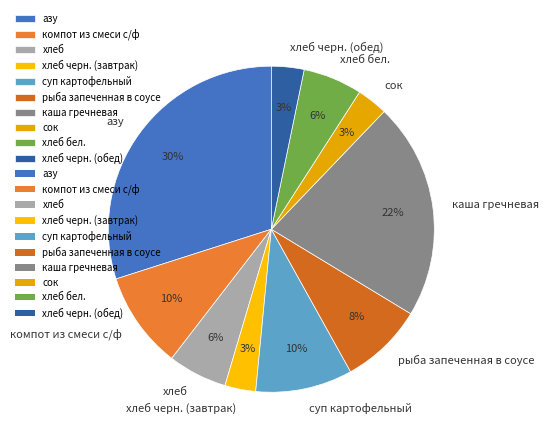

Is there any slice that represents more than half of the pie?

No